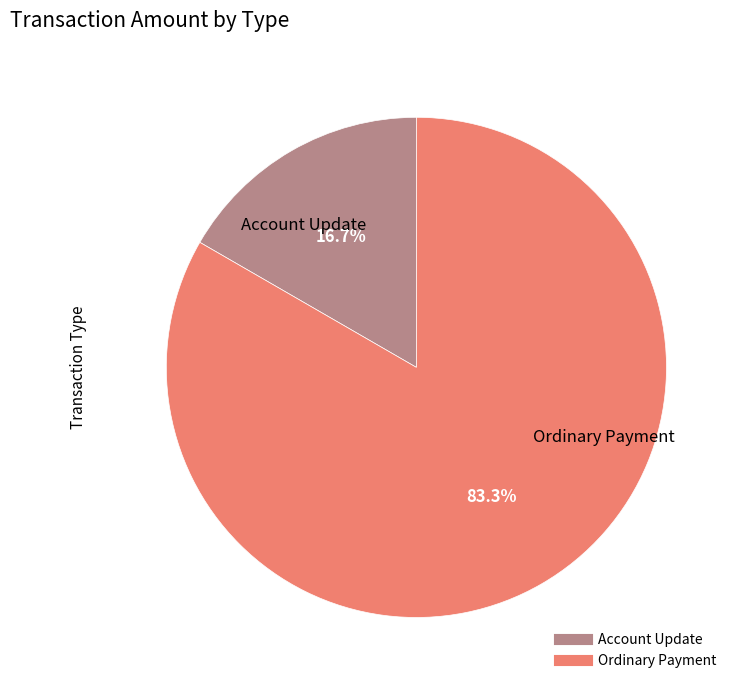

Rank the categories by value from lowest to highest.

Account Update, Ordinary Payment